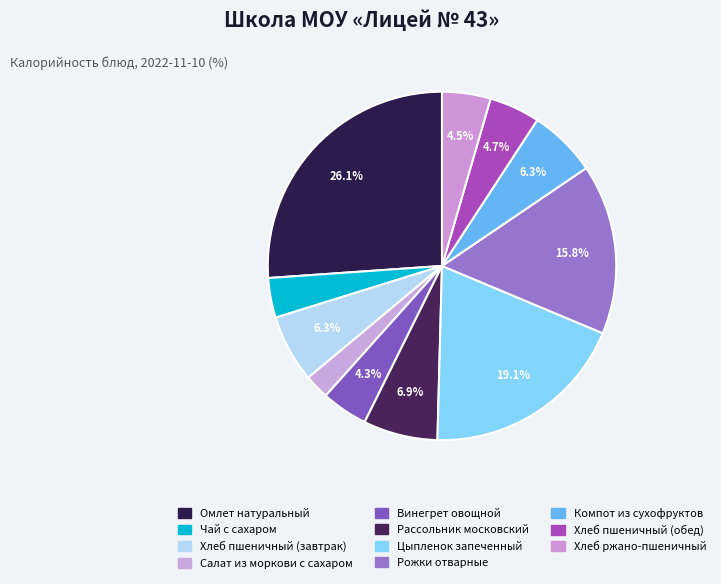

Does any single category account for the majority?

No